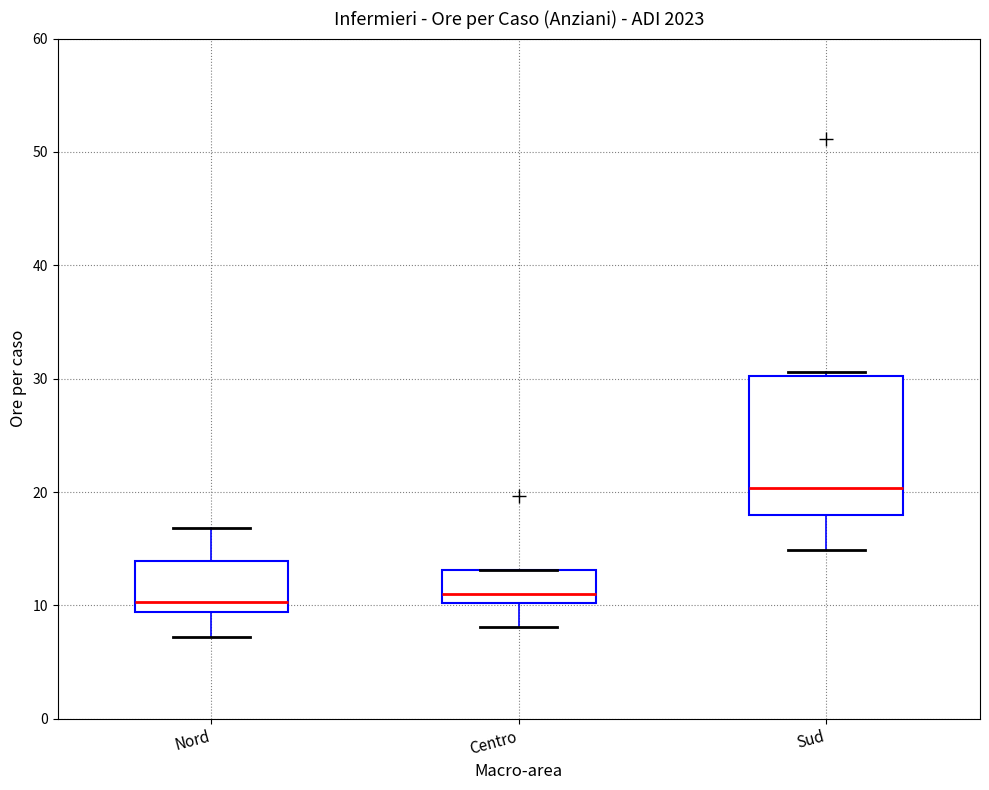

Where is the lower edge of the box for Centro on the y-axis? The values are not printed on the chart, so give them approximately, as read against the axis.

10